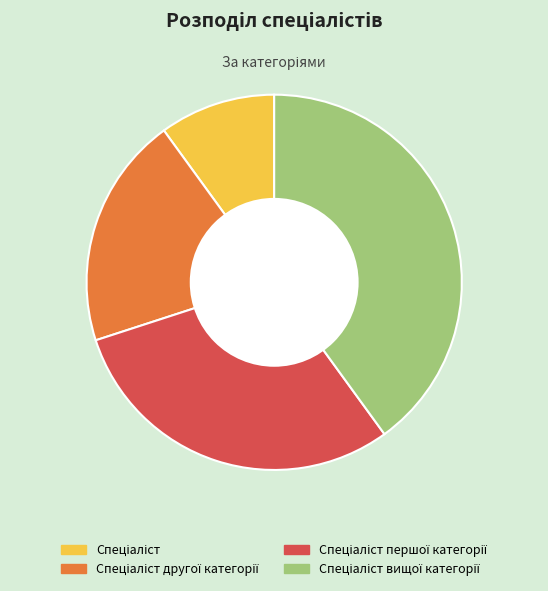

Is there a majority slice in this chart?

No